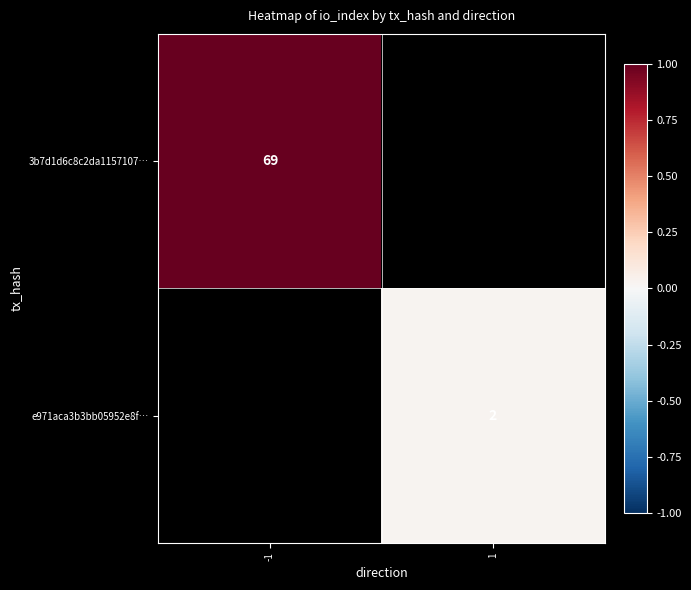

Is it true that 3b7d1d6c8c2da1157107… equals 69 at -1?

True